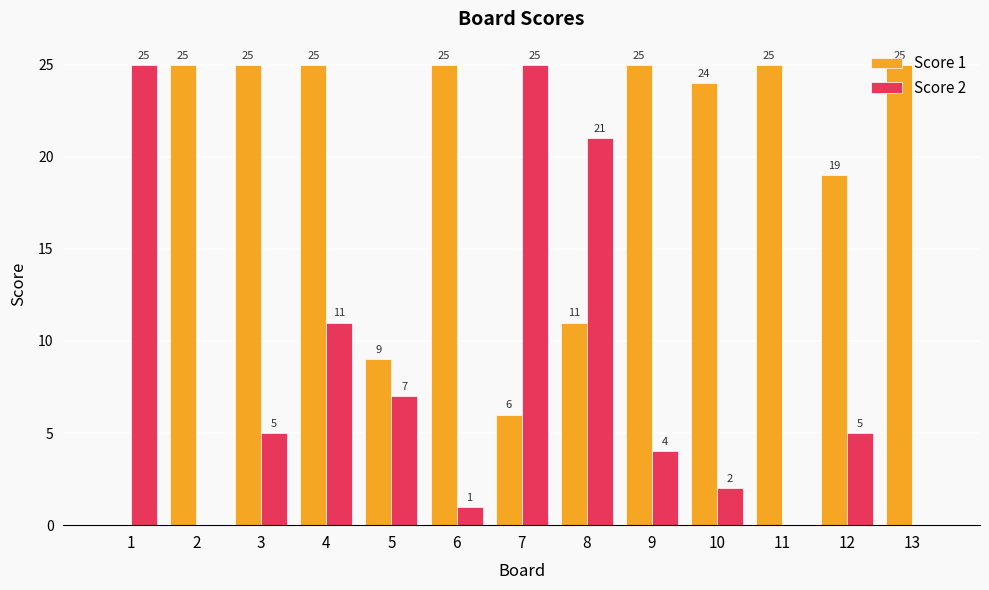

Is the value of Score 1 at 8 greater than the value of Score 2 at 12?

Yes